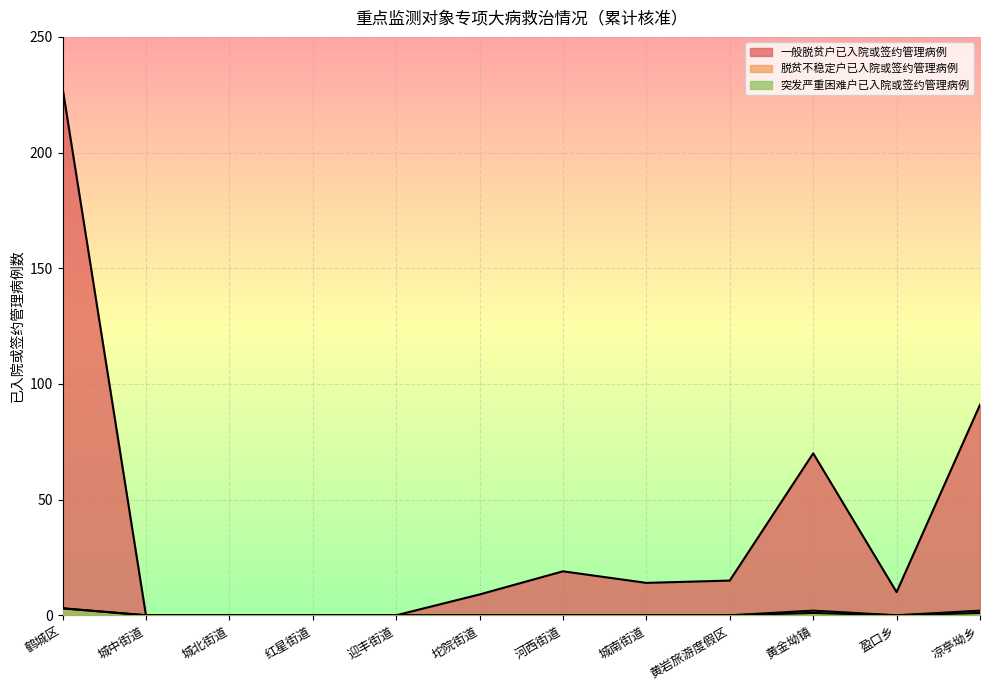

Reading left to right, transcribe all the data shown in this chart.

一般脱贫户已入院或签约管理病例: 鹤城区=228	城中街道=0	城北街道=0	红星街道=0	迎丰街道=0	坨院街道=9	河西街道=19	城南街道=14	黄岩旅游度假区=15	黄金坳镇=70	盈口乡=10	凉亭坳乡=91
脱贫不稳定户已入院或签约管理病例: 鹤城区=3	城中街道=0	城北街道=0	红星街道=0	迎丰街道=0	坨院街道=0	河西街道=0	城南街道=0	黄岩旅游度假区=0	黄金坳镇=2	盈口乡=0	凉亭坳乡=1
突发严重困难户已入院或签约管理病例: 鹤城区=3	城中街道=0	城北街道=0	红星街道=0	迎丰街道=0	坨院街道=0	河西街道=0	城南街道=0	黄岩旅游度假区=0	黄金坳镇=1	盈口乡=0	凉亭坳乡=2